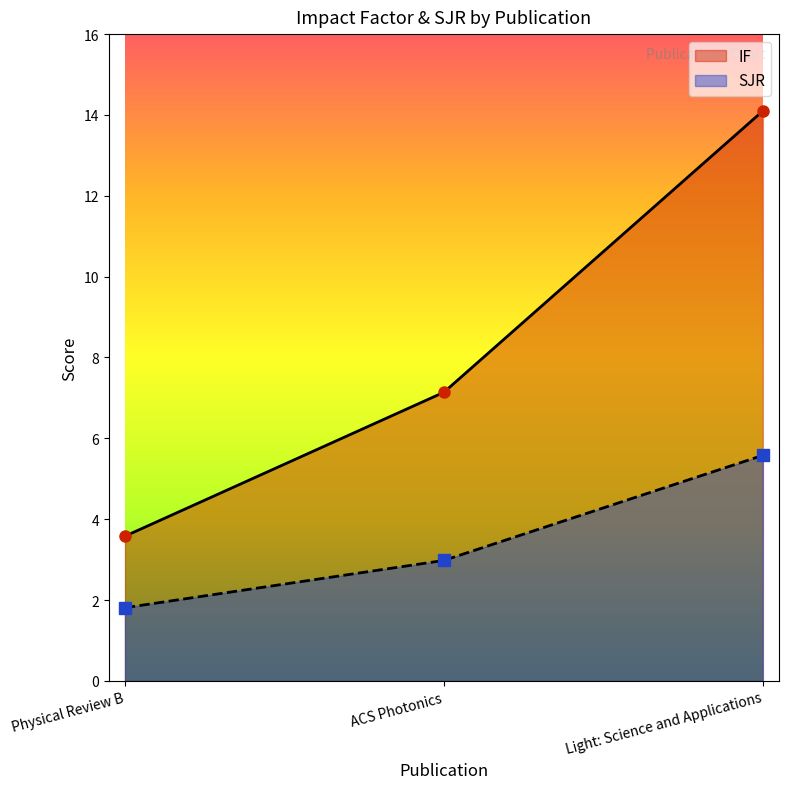

Does the chart have visible grid lines?

No